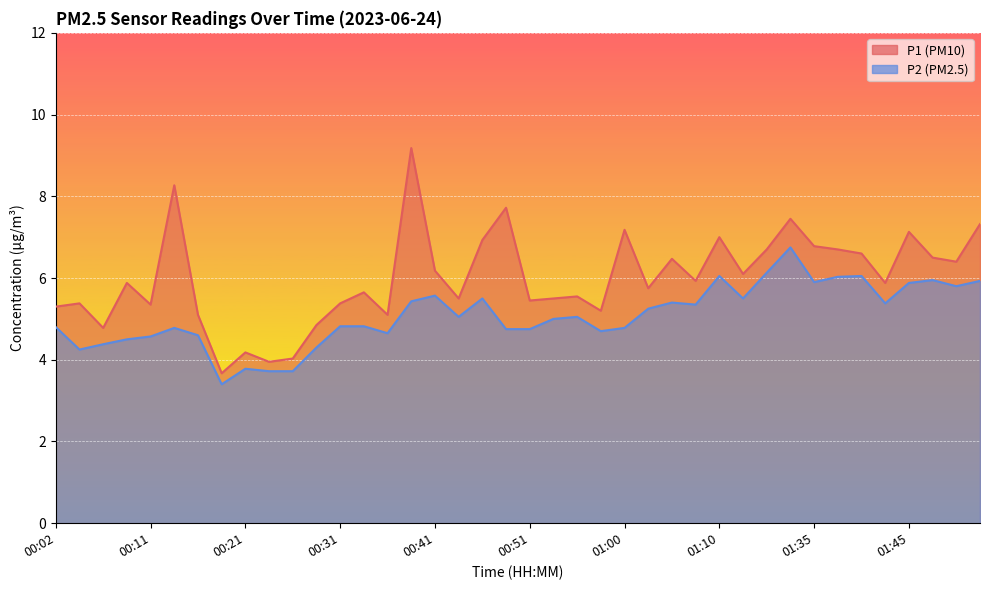

What is the difference between the highest and lowest values at 01:40?

0.5